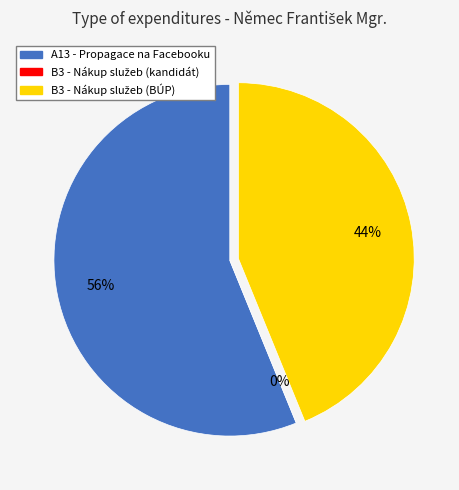

What portion of the pie excludes A13 - Propagace na Facebooku?

43.8%